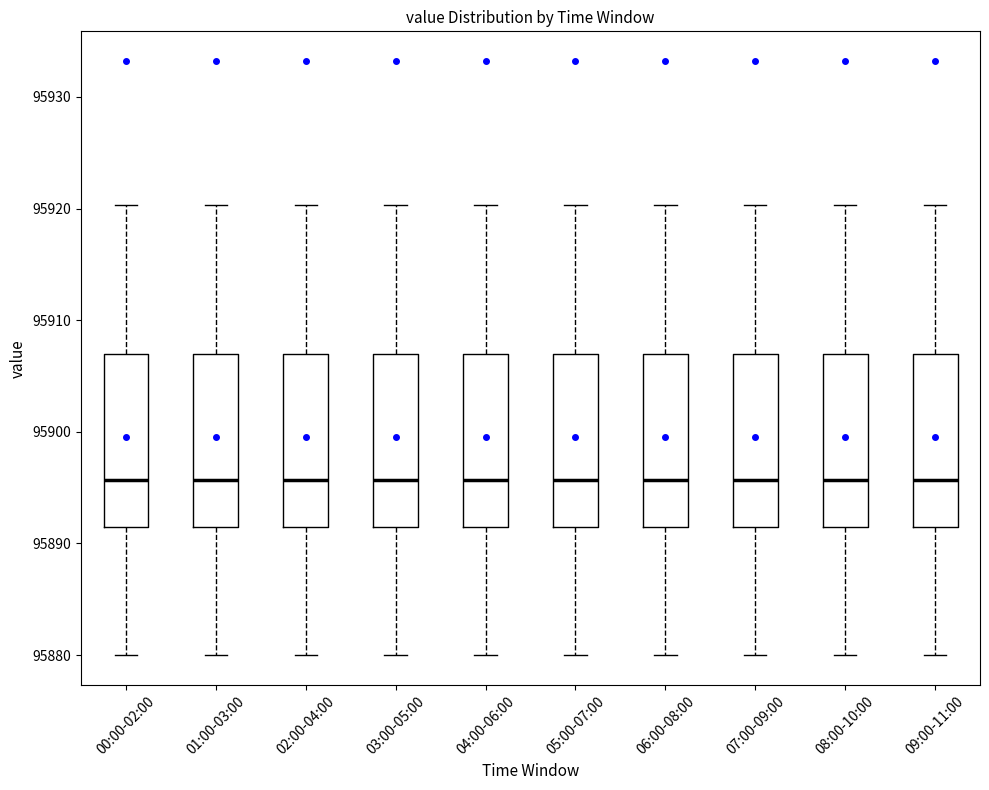

Where does the upper whisker of the box for 00:00-02:00 end on the y-axis? The values are not printed on the chart, so give them approximately, as read against the axis.

95920